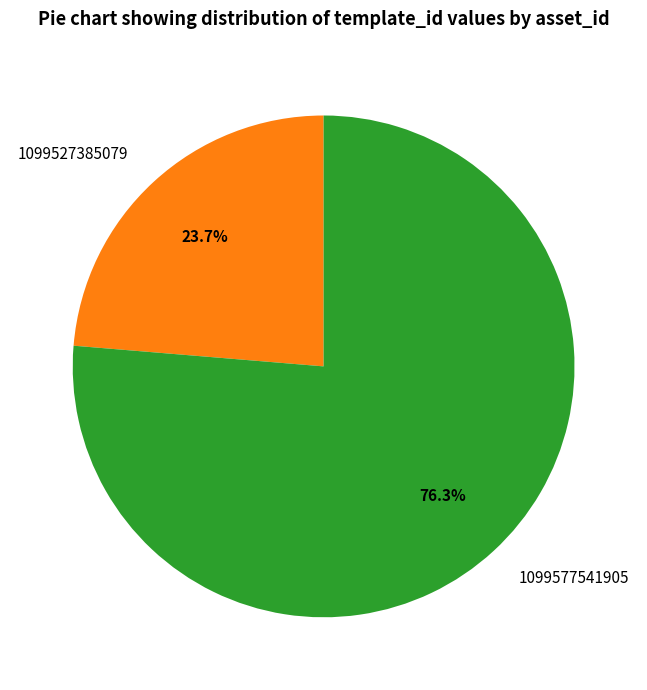

Is 1099577541905 the majority of the pie?

Yes